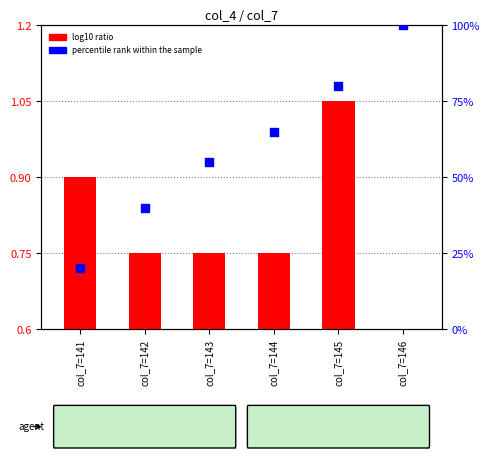

Is the value of percentile rank within the sample at col_7=146 greater than the value of log10 ratio at col_7=146?

Yes